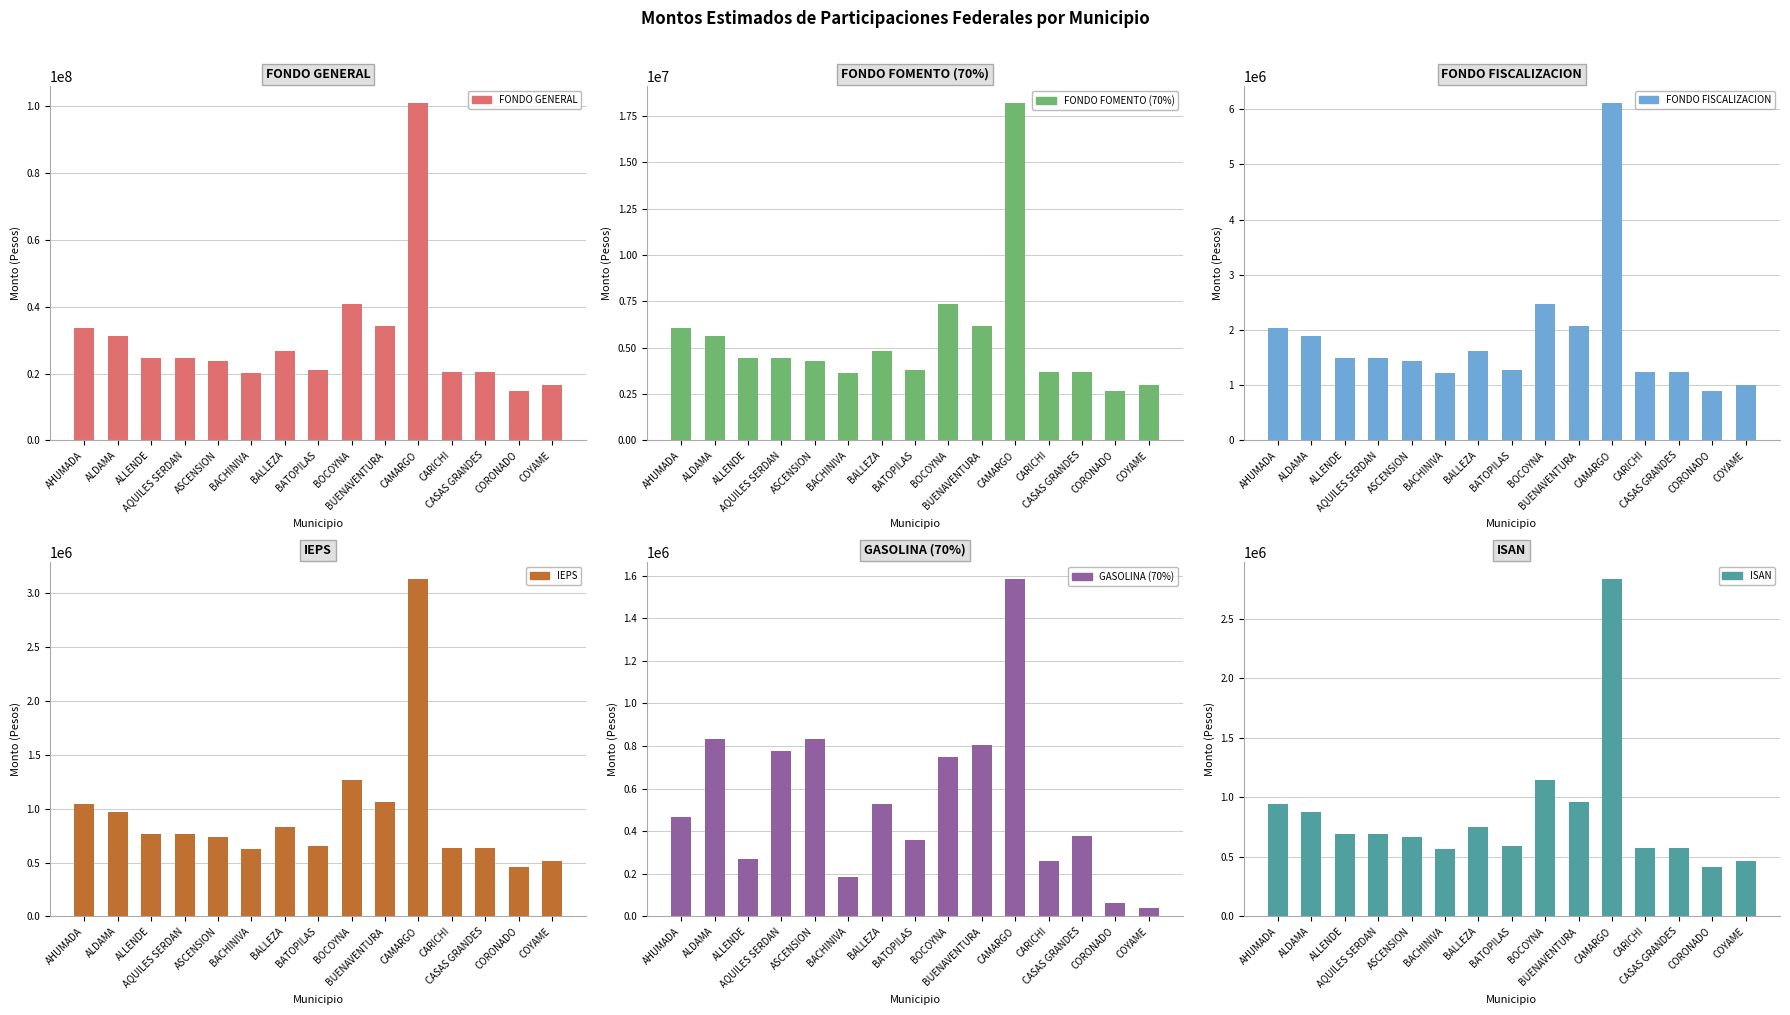

At how many categories does at least one series exceed 61743071?

1